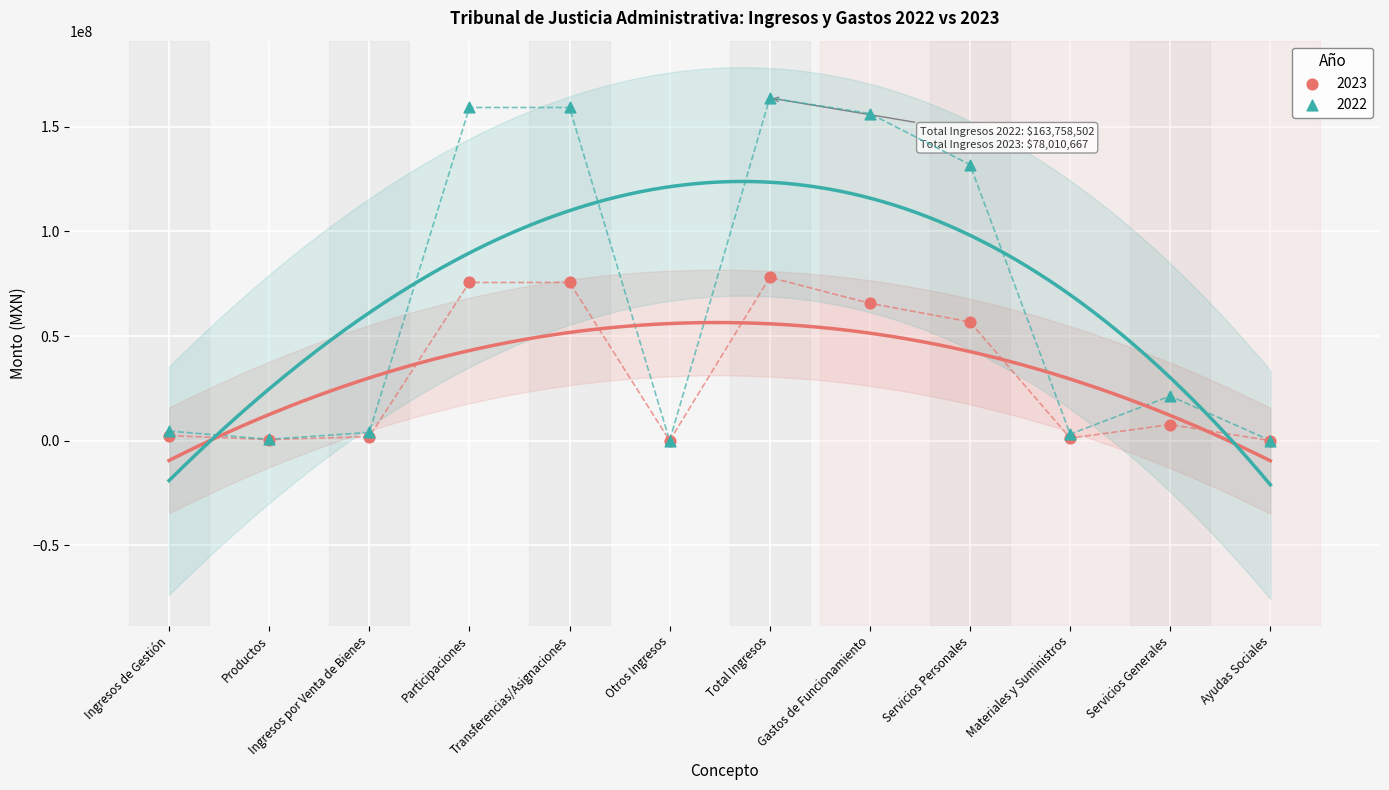

What are all the series names shown in the legend?

2023, 2022